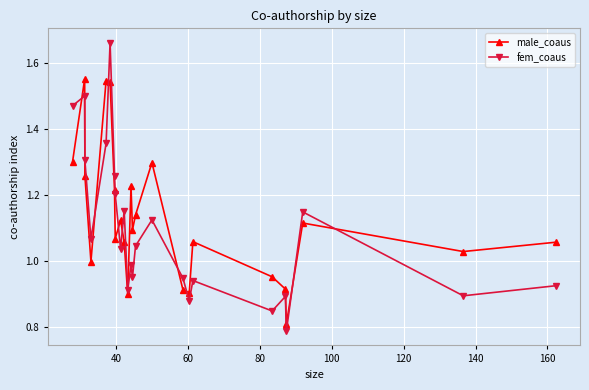

What is the difference between the maximum and minimum values in the male_coaus series?

0.7